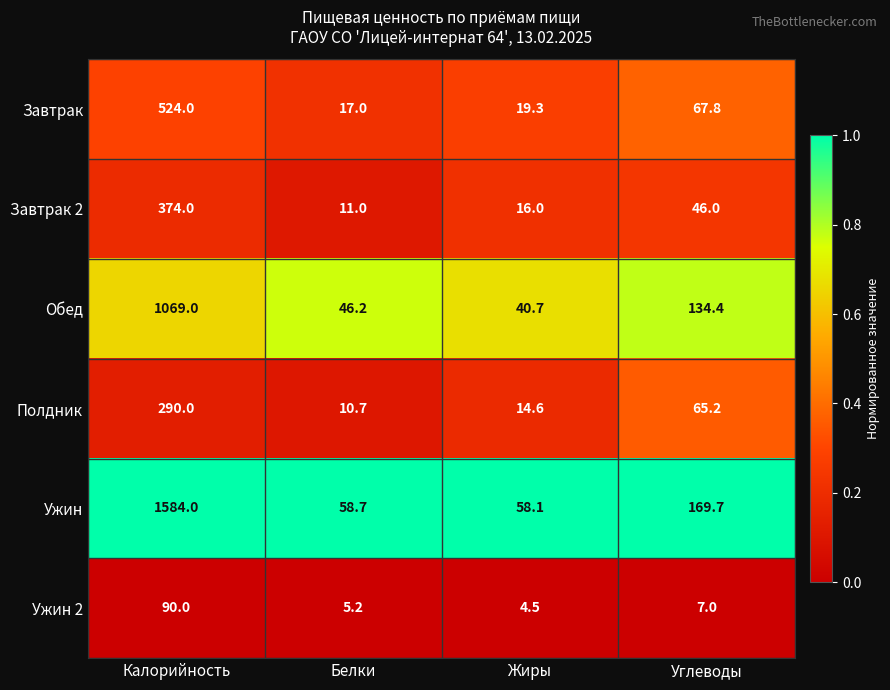

What is the total value across all series at Жиры?

153.2